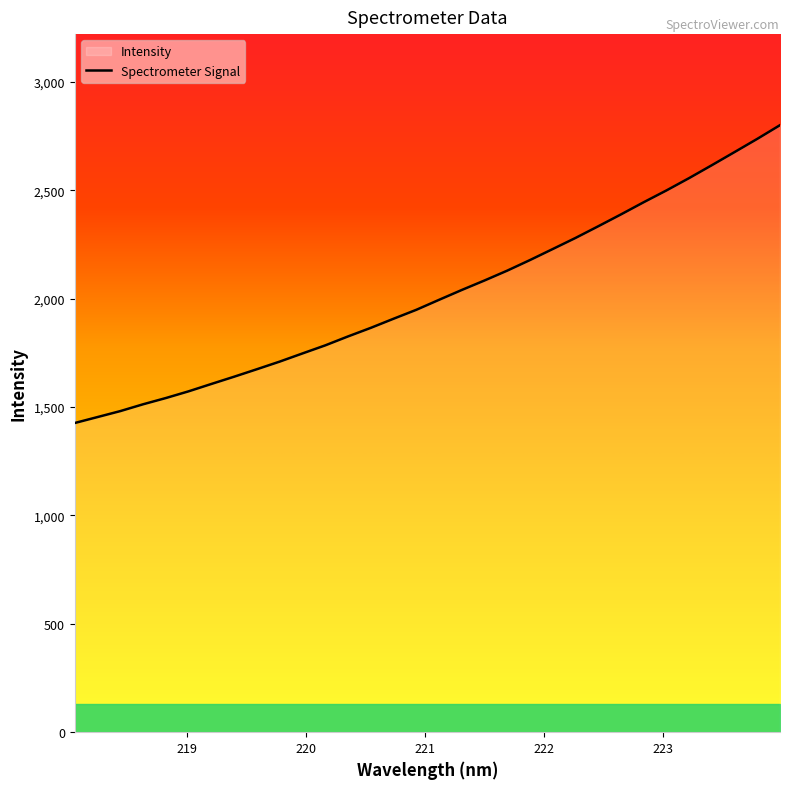

True or false: the data has more than 1 interior local peaks.

False